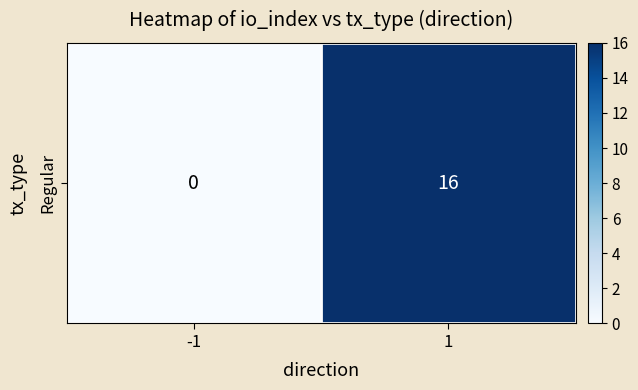

How many values are above zero?

1